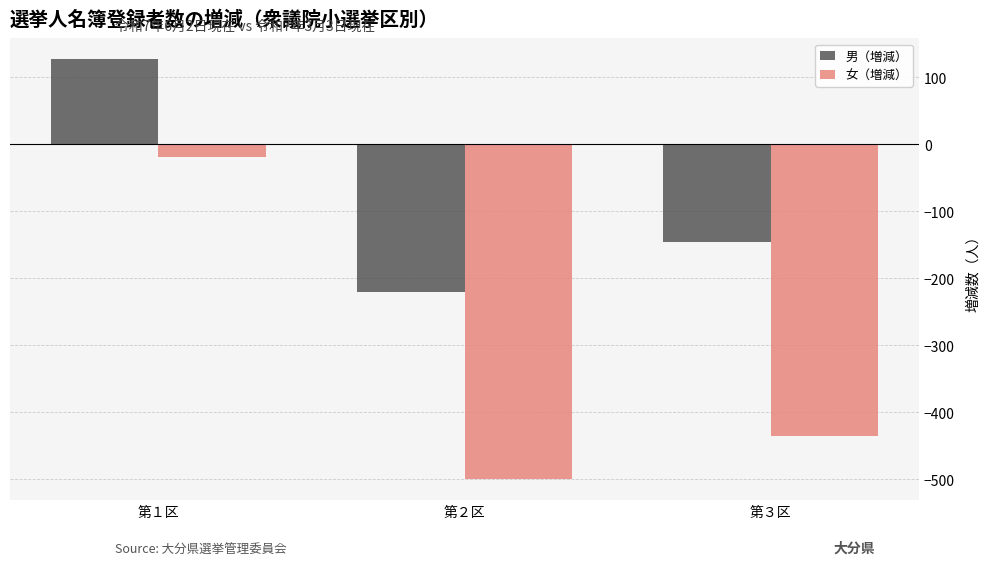

At which label is 男（増減） closest to -46?

第３区